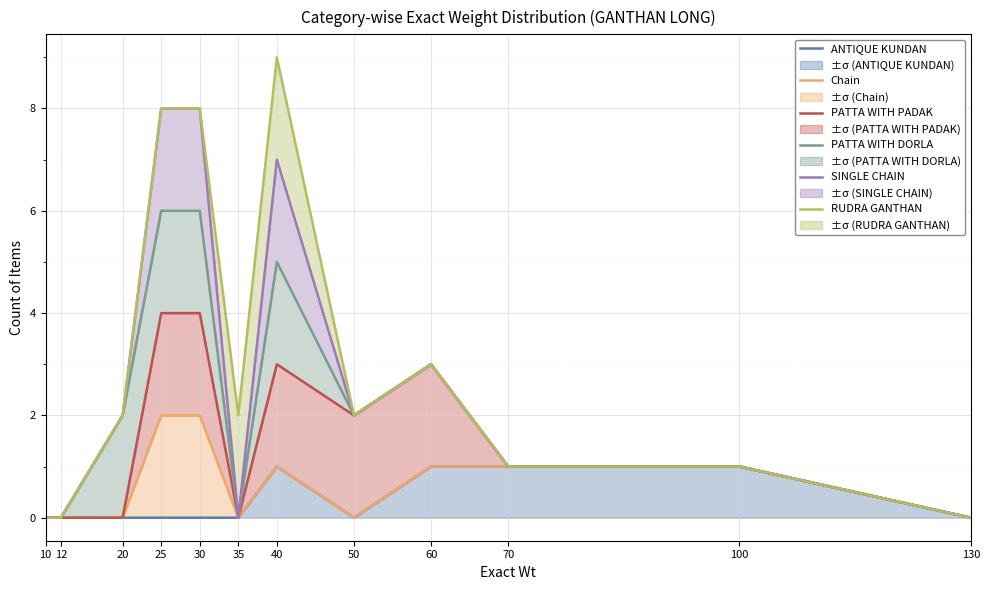

True or false: ±σ (ANTIQUE KUNDAN) has a value of 0 at 35.

True